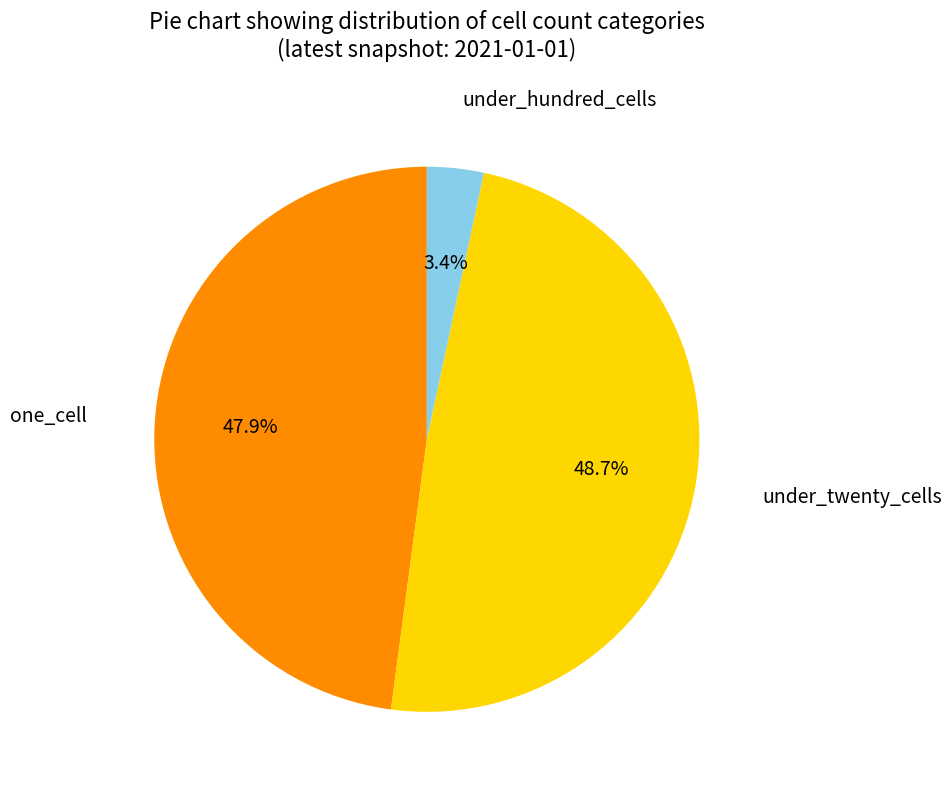

Count the number of slices in the pie.

3